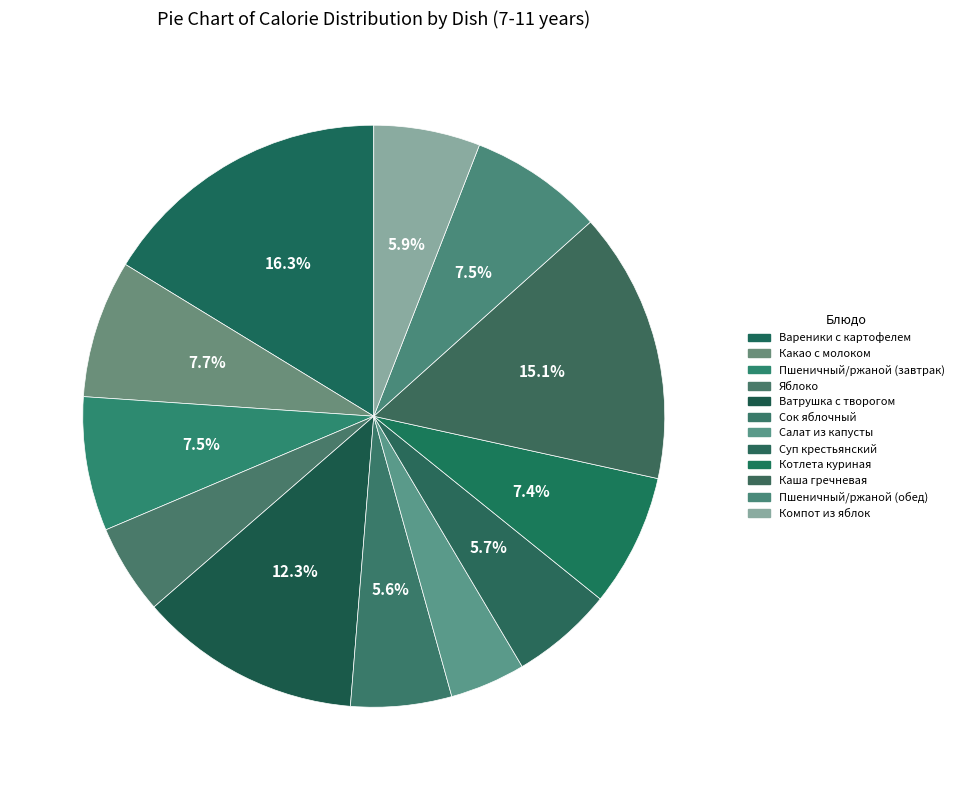

Rank the categories by value from highest to lowest.

Вареники с картофелем, Каша гречневая, Ватрушка с творогом, Какао с молоком, Пшеничный/ржаной (завтрак), Пшеничный/ржаной (обед), Котлета куриная, Компот из яблок, Суп крестьянский, Сок яблочный, Яблоко, Салат из капусты